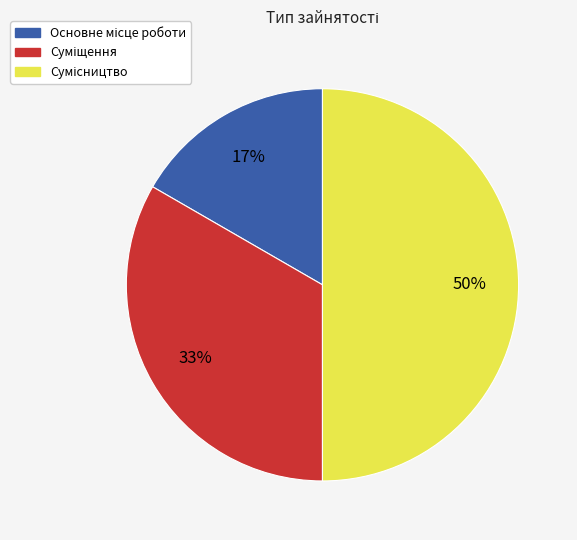

How many slices are in this pie chart?

3